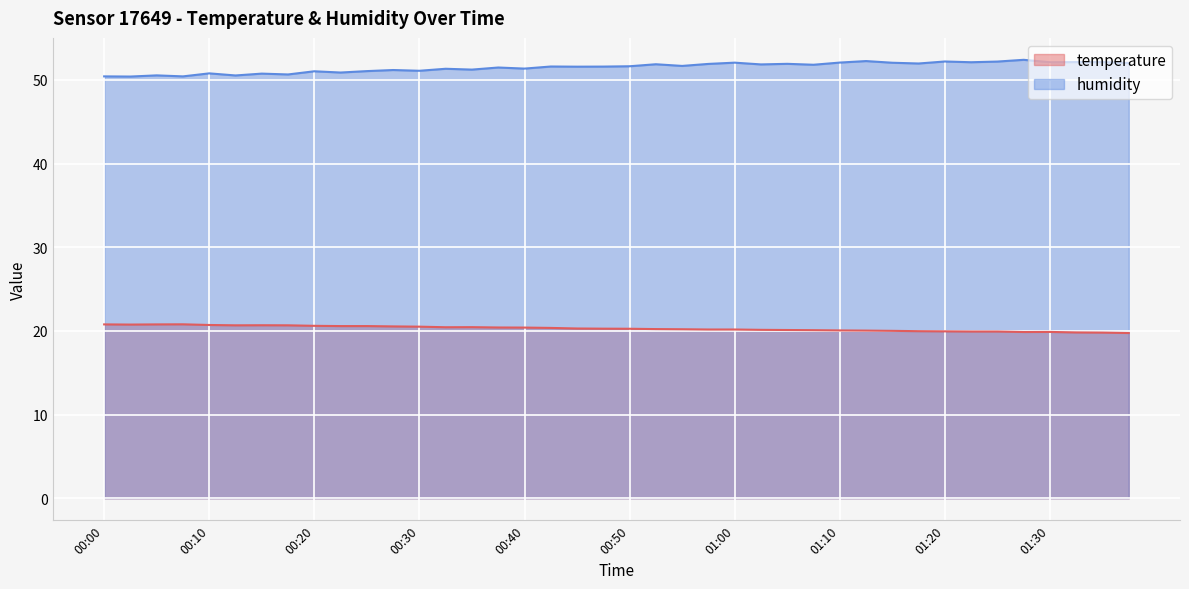

True or false: humidity and temperature intersect in this chart.

False